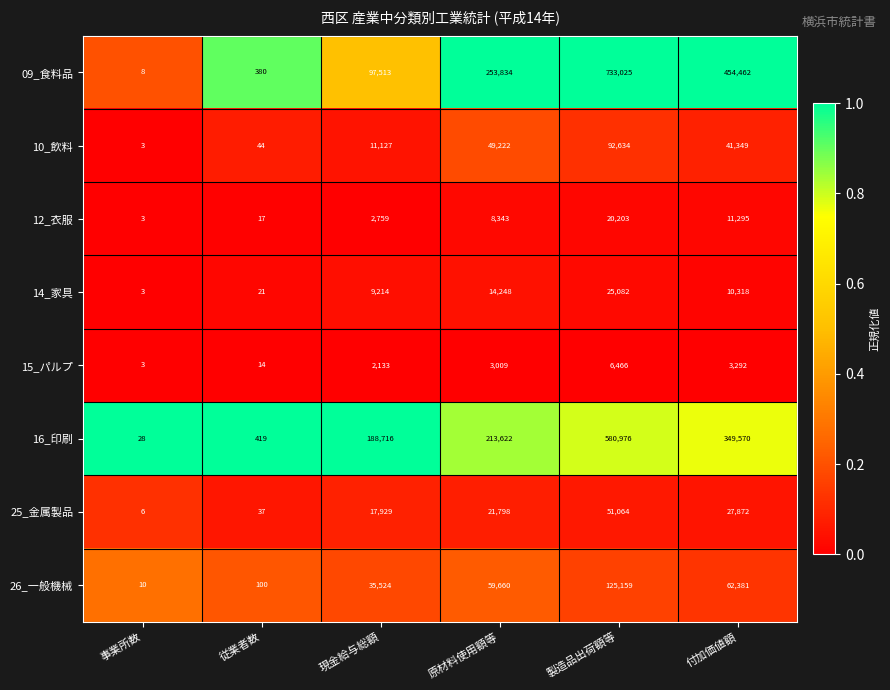

What is the maximum value for 15_パルプ?

6466